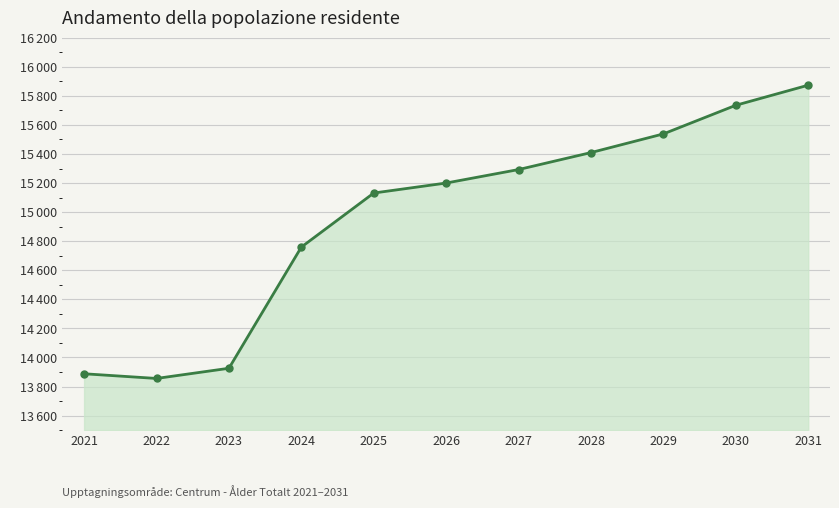

At which label is the value closest to 14864?

2024